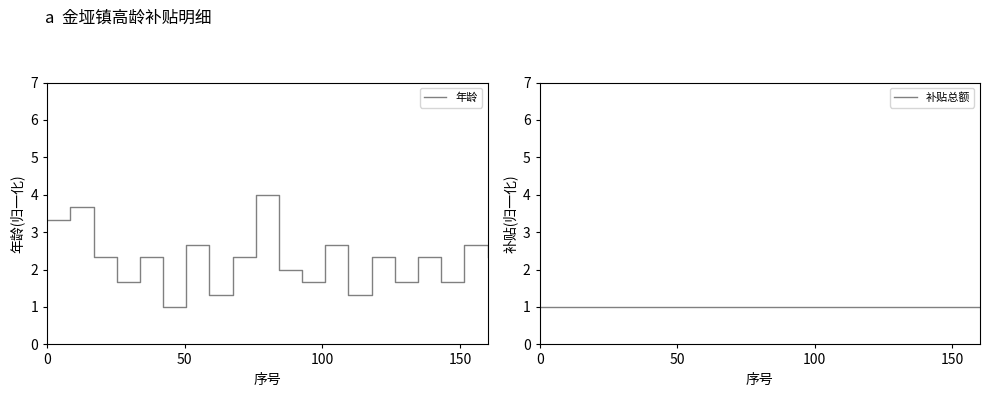

List the series in order of their overall mean, highest first.

年龄, 补贴总额